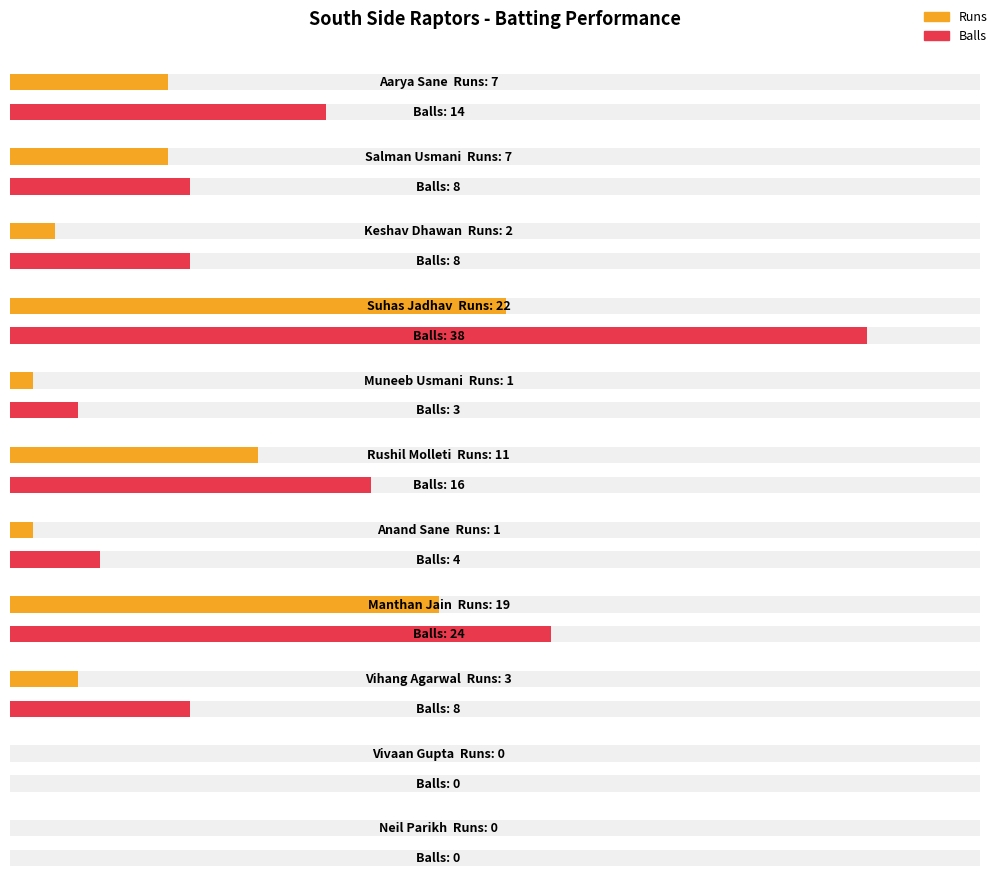

What is the difference between the Balls values at Manthan Jain and Keshav Dhawan?

16